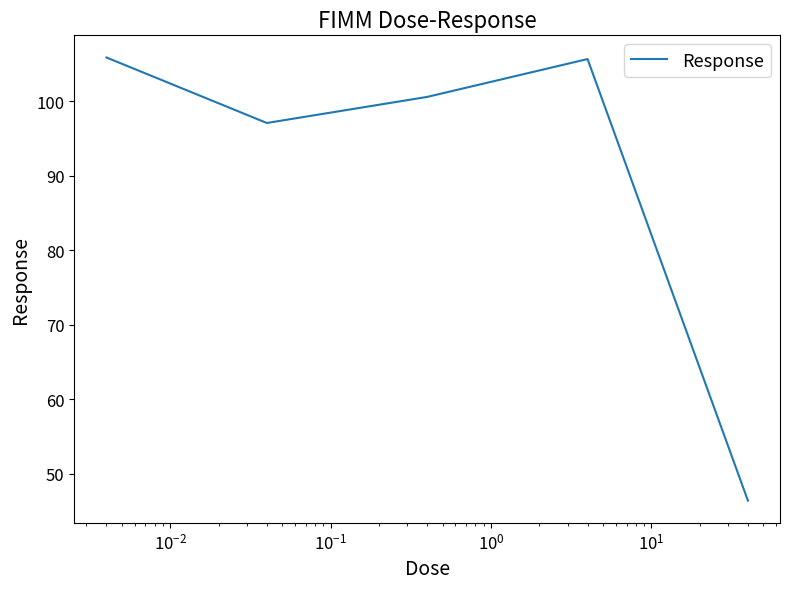

Count the number of categories in the chart.

5